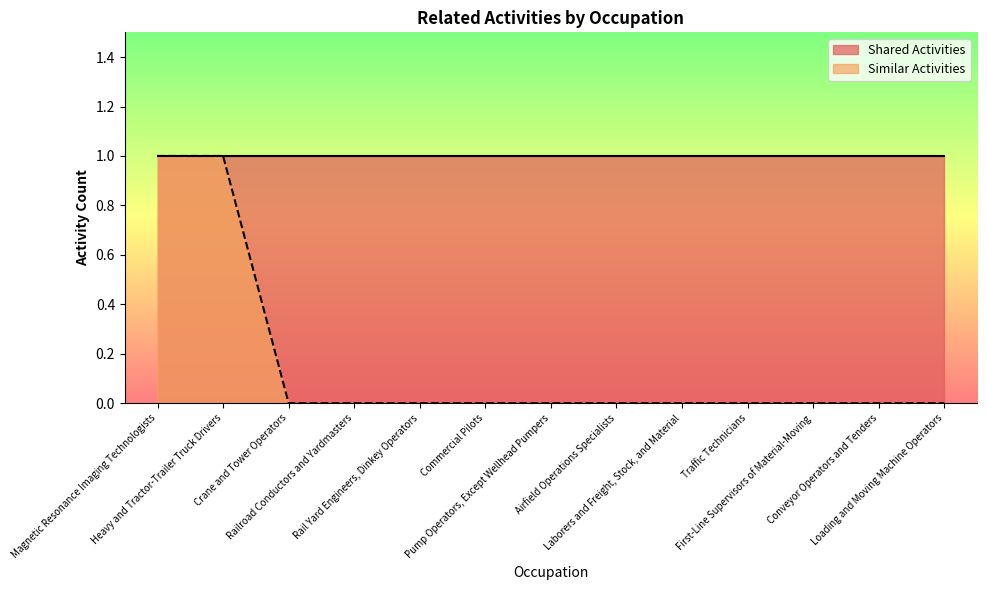

At which label is the value closest to 0?

Crane and Tower Operators